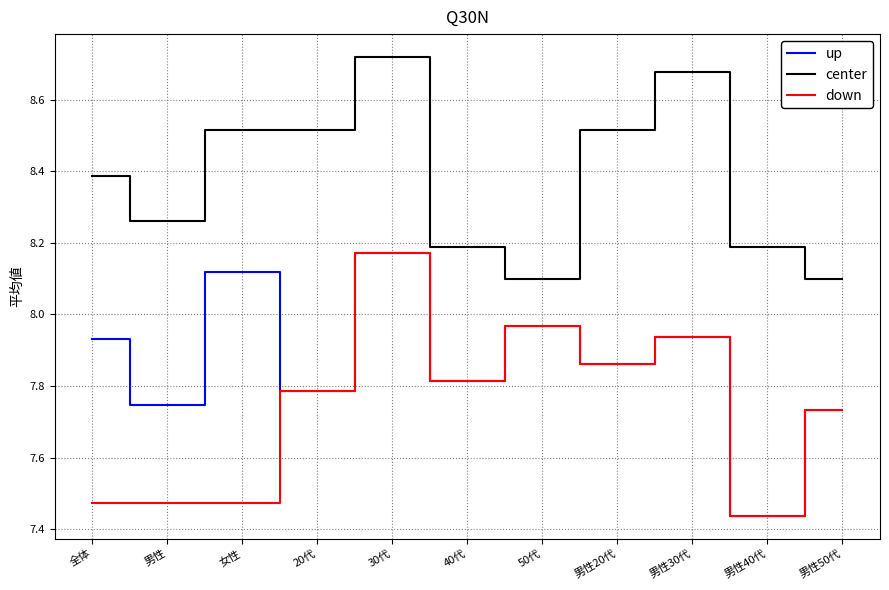

True or false: center and down cross at least once.

False